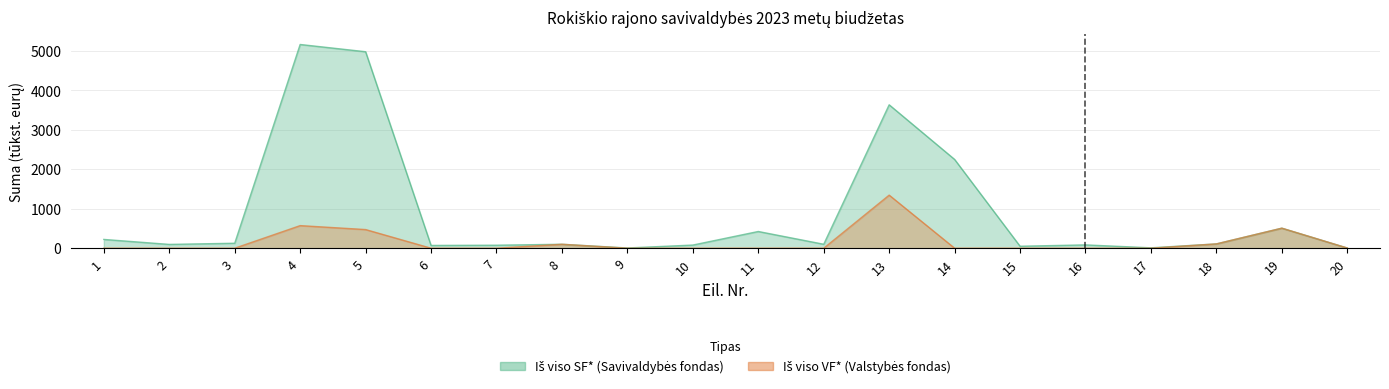

How many data points in Iš viso VF* are above 0?

7